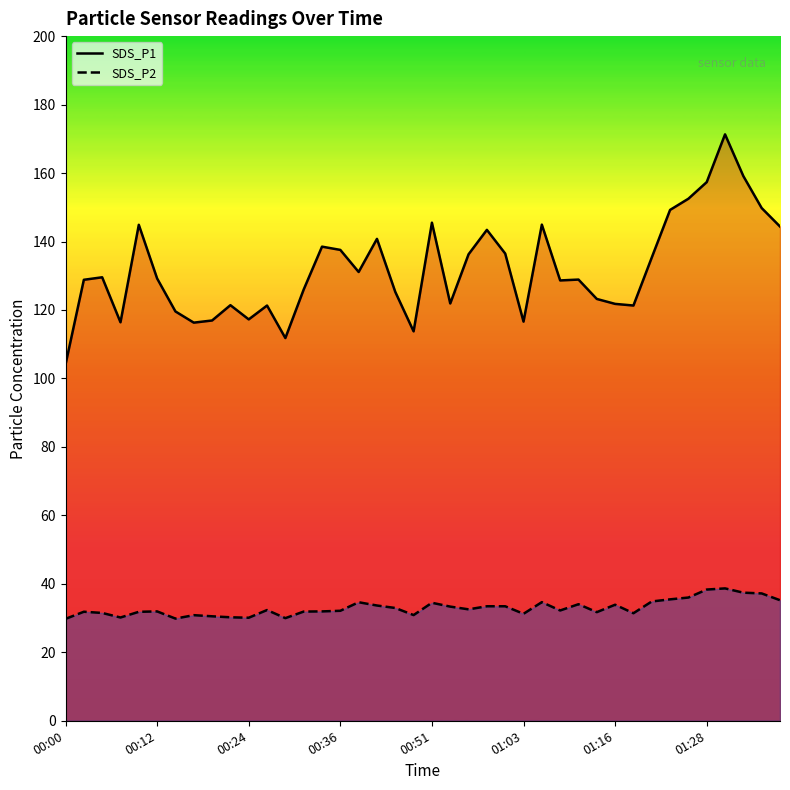

What is the greatest value displayed?

171.3